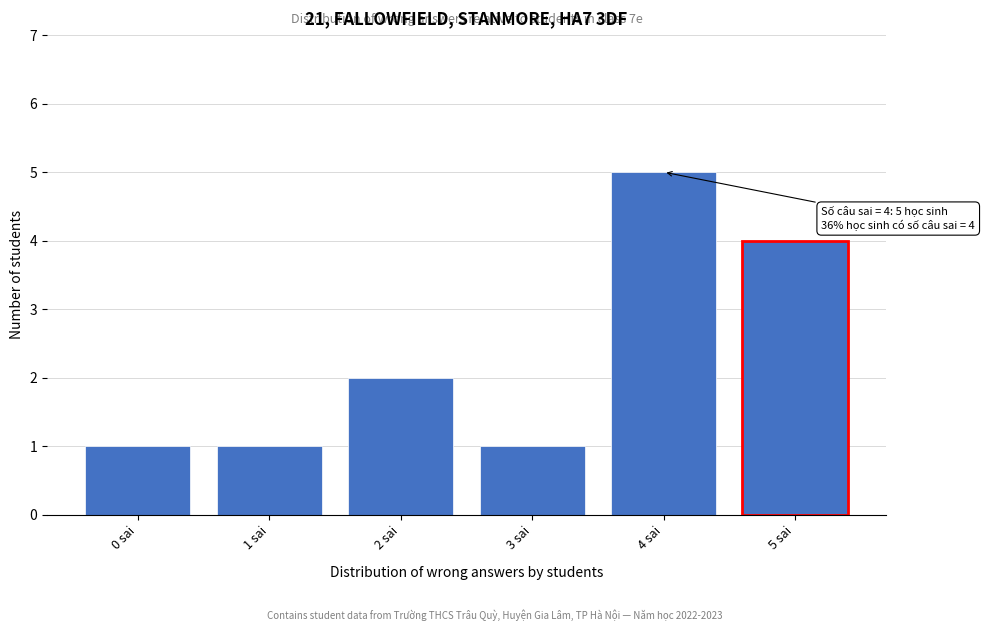

Reading left to right, transcribe all the data shown in this chart.

0 sai=1	1 sai=1	2 sai=2	3 sai=1	4 sai=5	5 sai=4